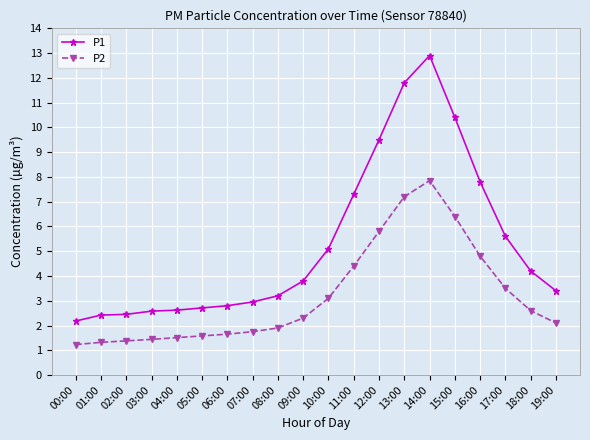

Rank the series at 02:00 from highest to lowest value.

P1, P2